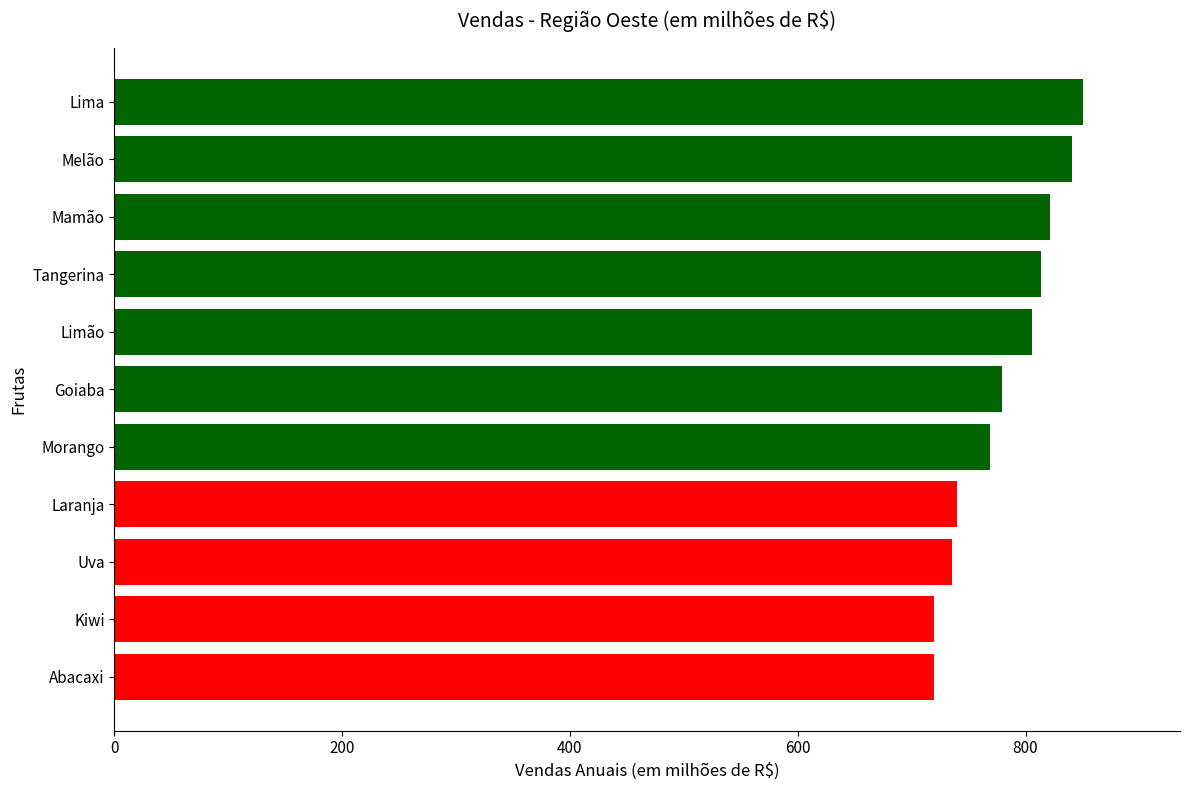

What is the difference between the second highest and minimum values?

121.0